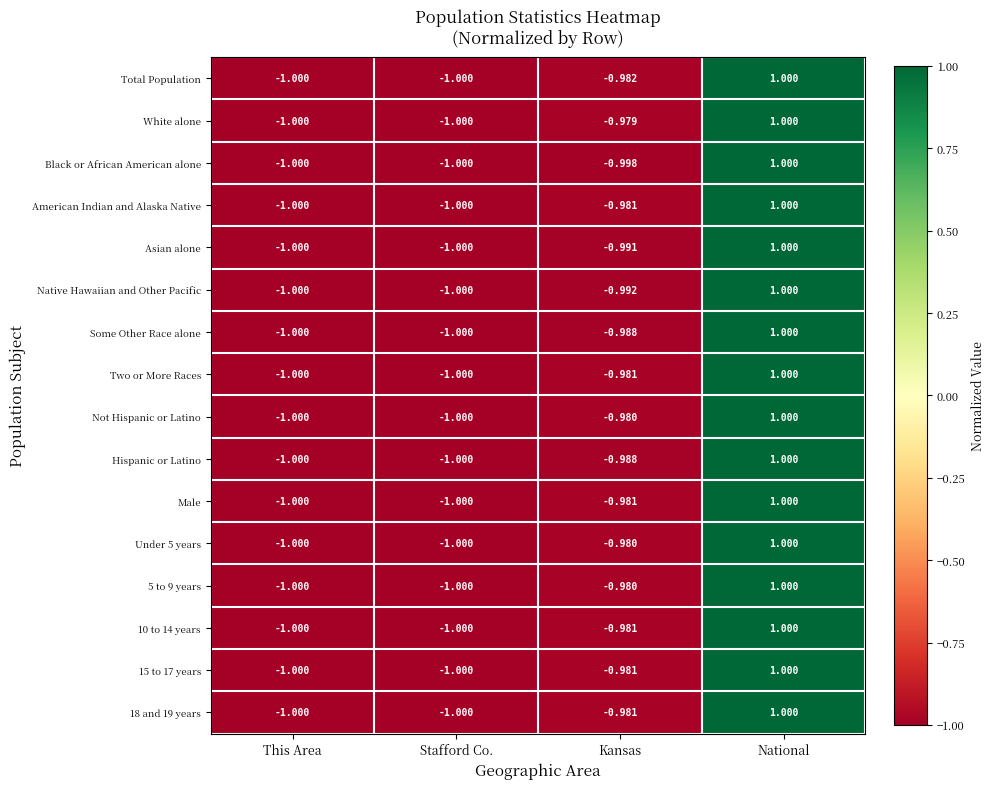

Which series changed the most between This Area and Kansas?

White alone